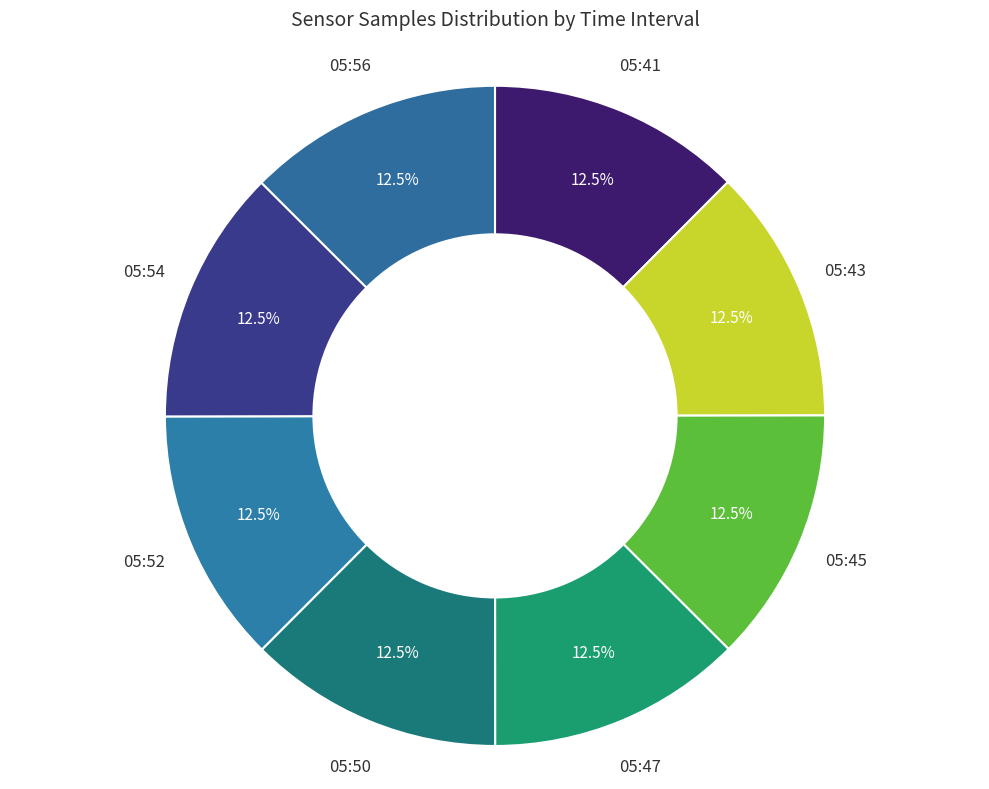

What is the ratio of the value at 05:54 to the value at 05:45?

1.0